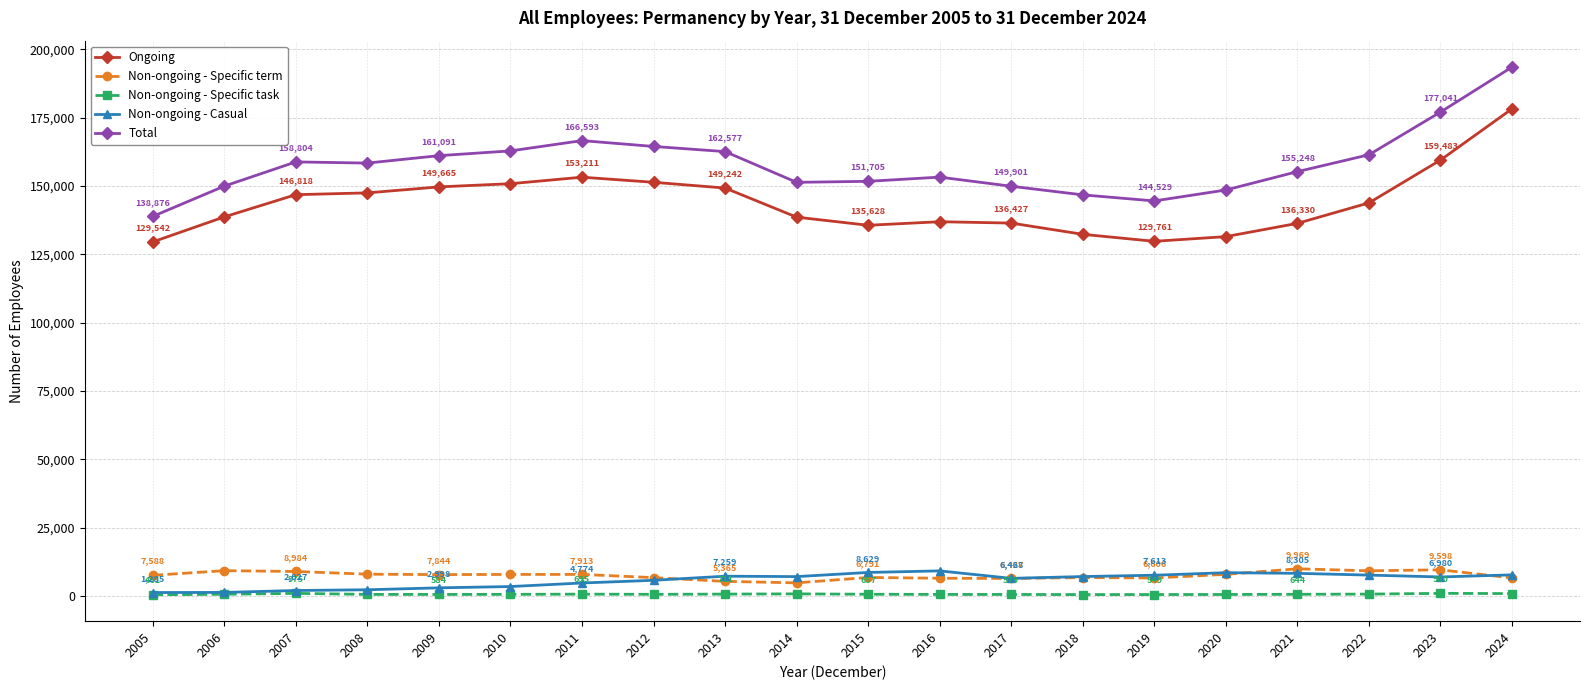

Does the chart have visible grid lines?

Yes